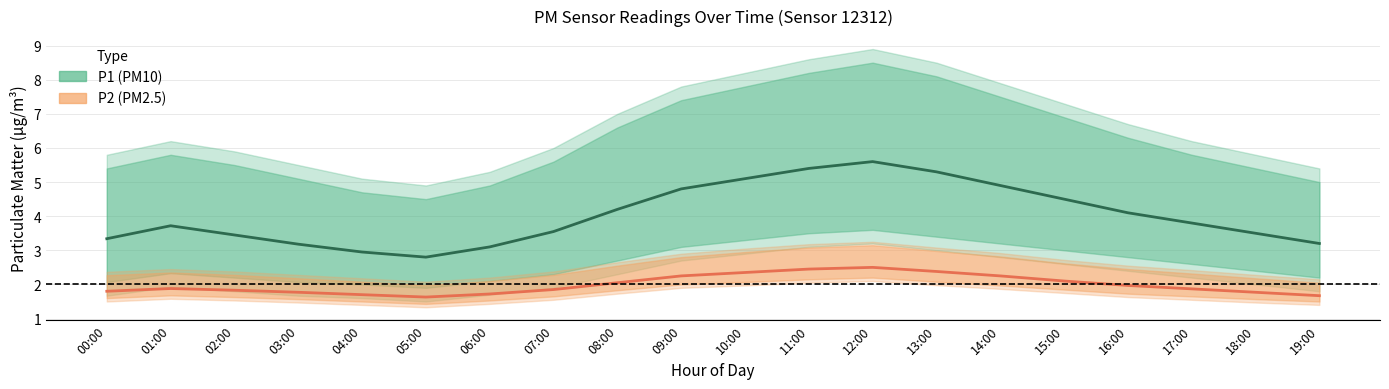

At which category does P1 (PM10) reach its first local valley?

05:00